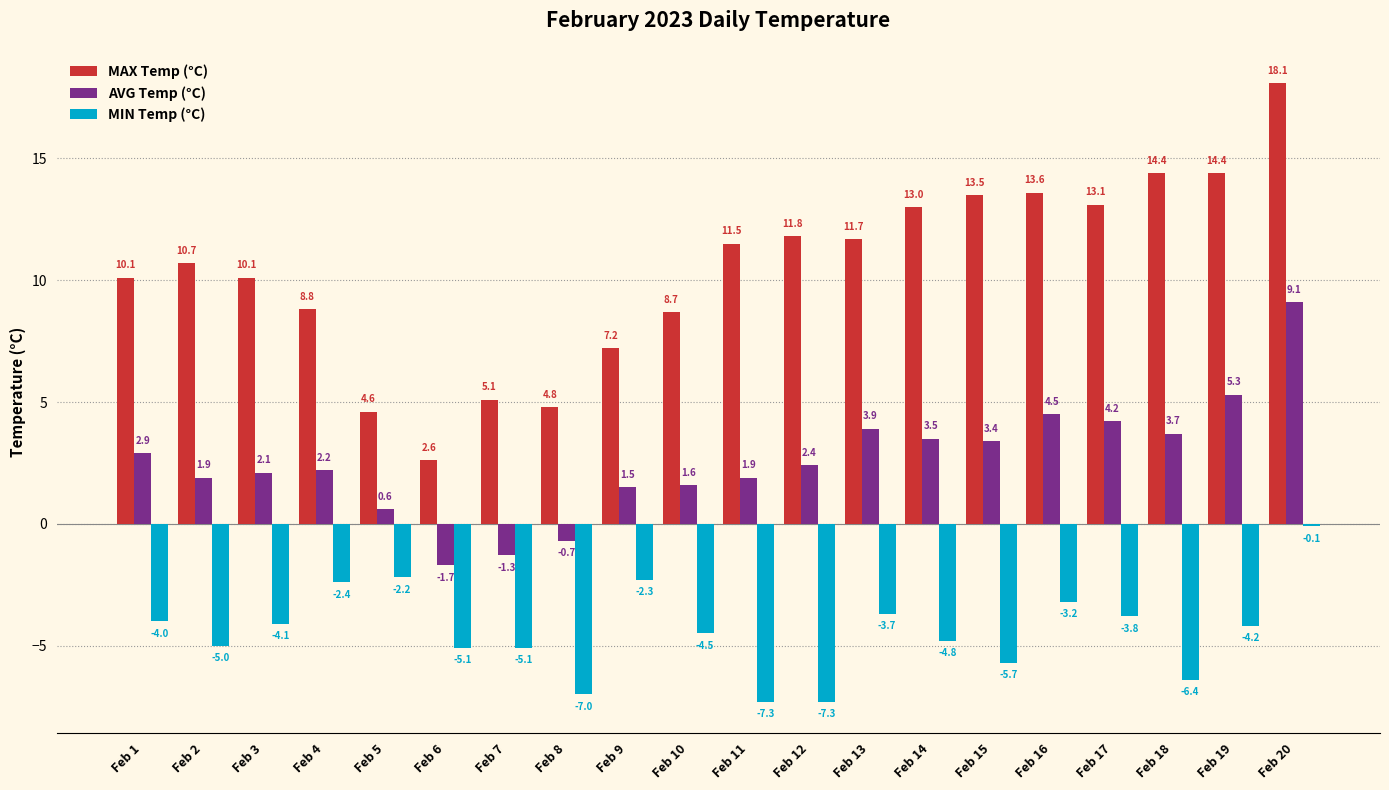

At which label does MAX Temp (°C) first exceed 11?

Feb 11